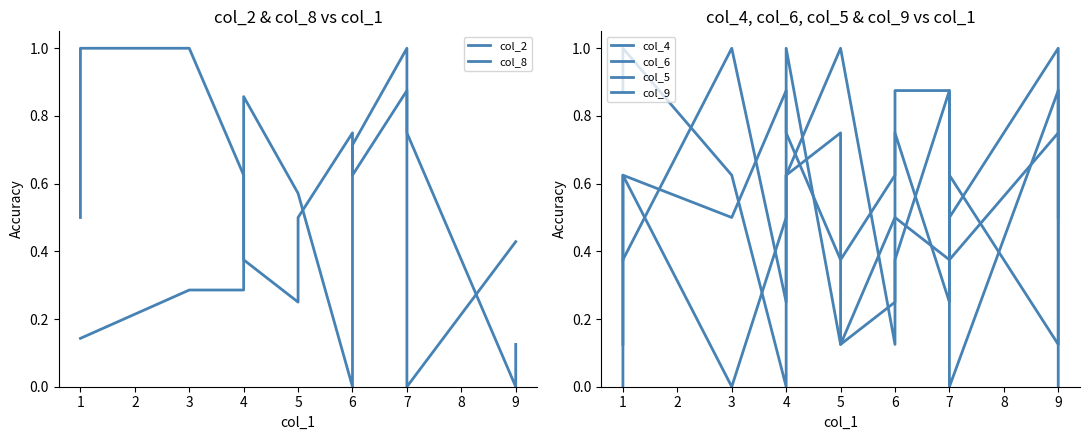

What is the difference between the second highest and second lowest values in the col_8 series?

0.9